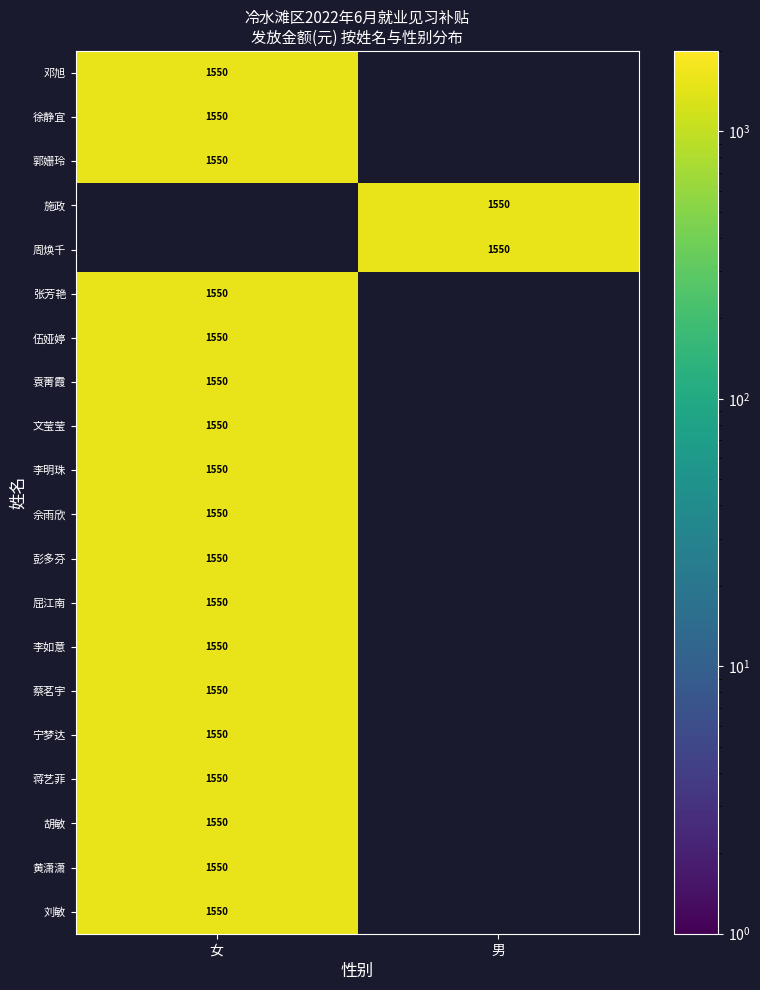

True or false: 邓旭 has a value of 1550 at 女.

True